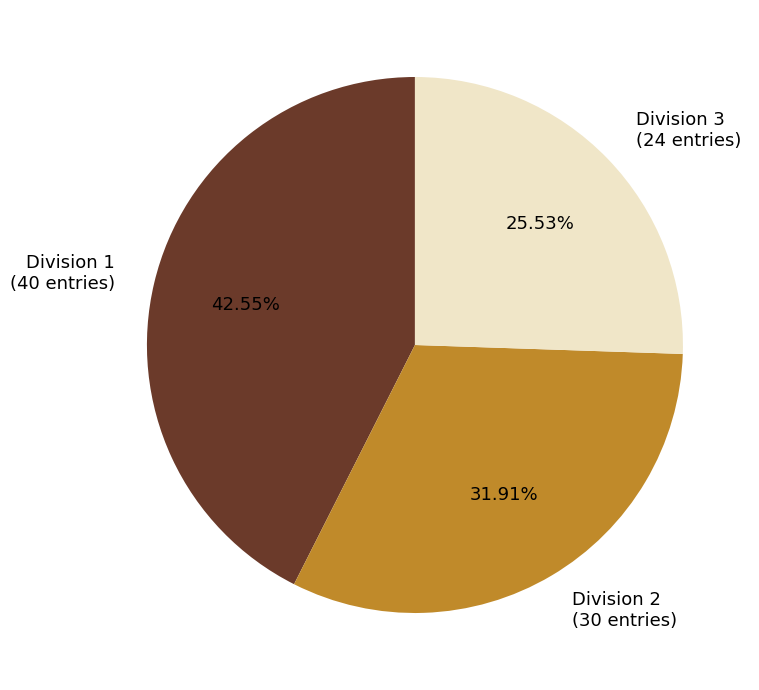

What percentage is the Division 3 slice, to the nearest percent?

26%